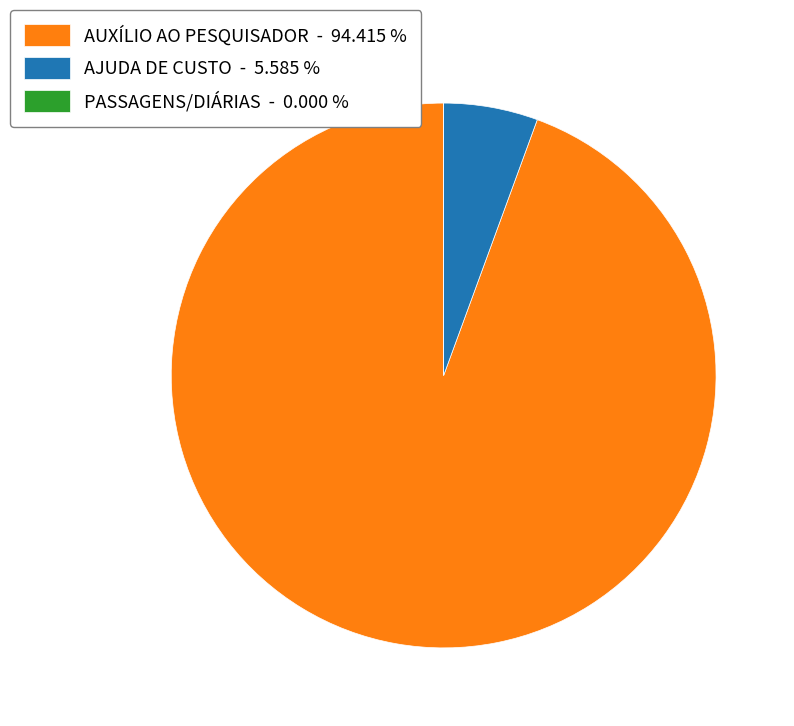

What is the majority slice?

AUXÍLIO AO PESQUISADOR